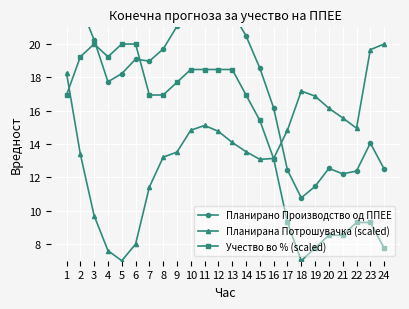

What are all the series names shown in the legend?

Планирано Производство од ППЕЕ, Планирана Потрошувачка (scaled), Учество во % (scaled)